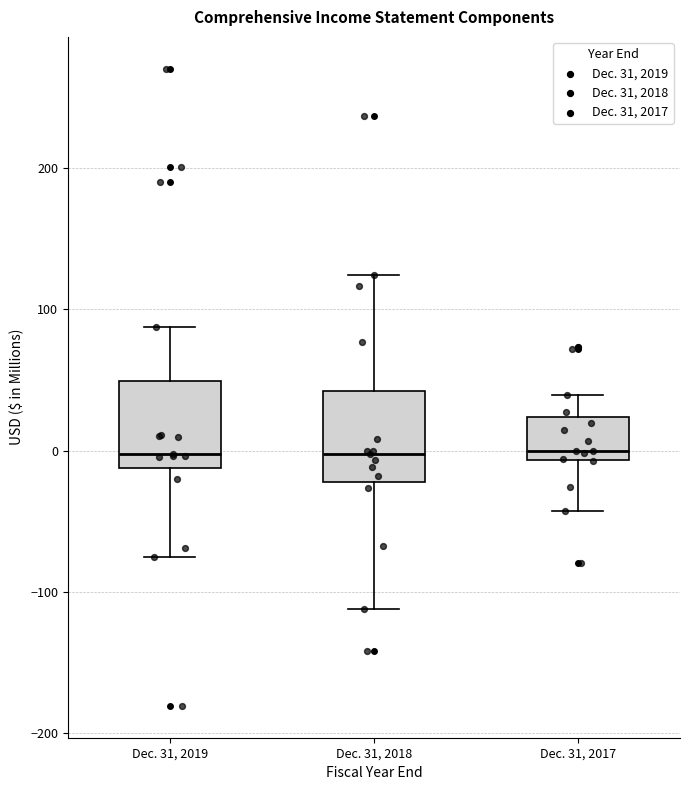

Reading left to right, transcribe this box plot: for each box, give where its median line is, the range the box spans, and where its two whiskers end, as read against the y-axis. The values are not printed on the chart, so give them approximately, as read against the axis.

Dec. 31, 2019: median 0, box -10 to 50, whiskers -80 to 90
Dec. 31, 2018: median 0, box -20 to 40, whiskers -110 to 120
Dec. 31, 2017: median 0, box -10 to 20, whiskers -40 to 40